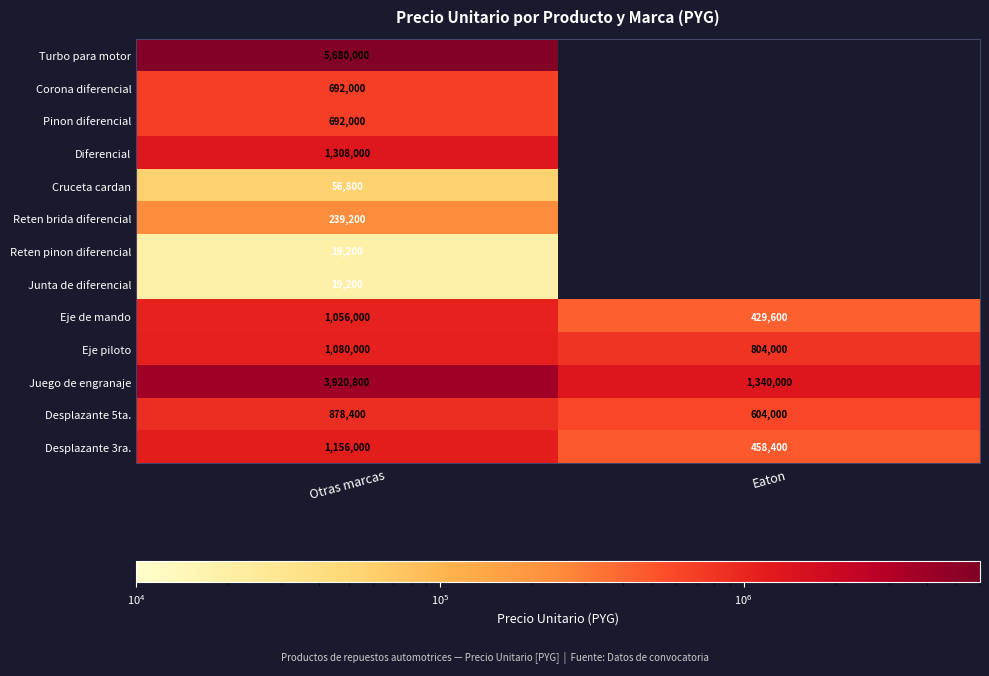

Is it true that Eje de mando equals 570662 at Eaton?

False